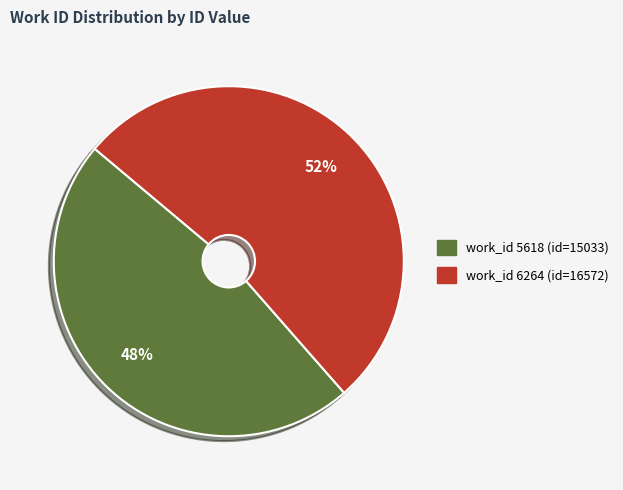

Is there a majority slice in this chart?

Yes